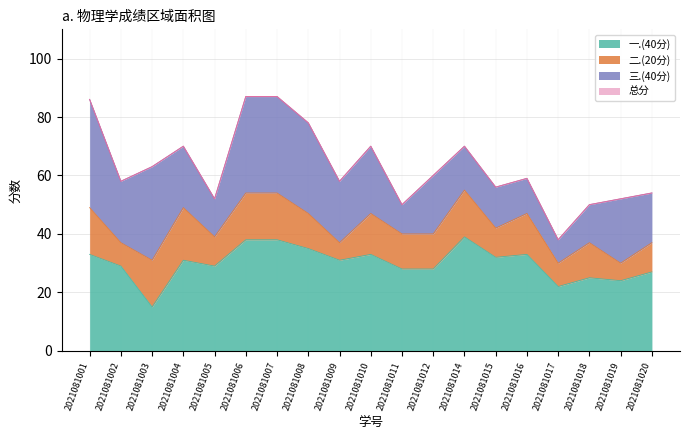

What is the total value across all series at 2021081003?

63